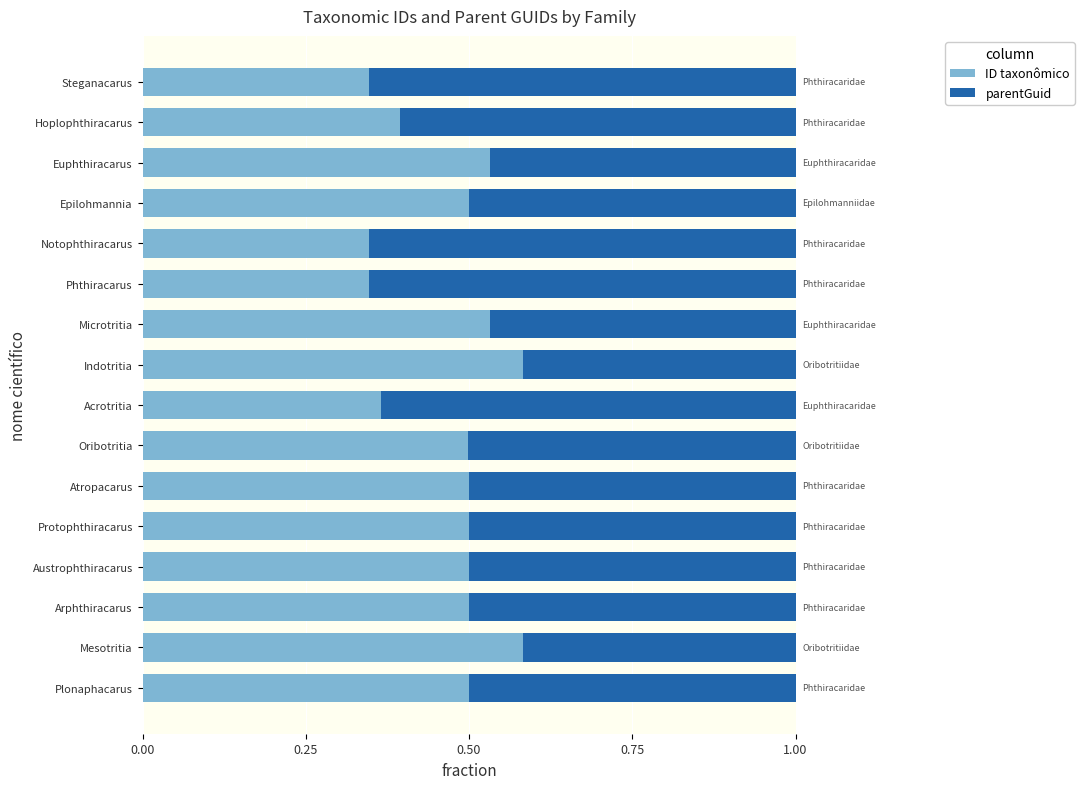

What is the total value across all series at Arphthiracarus?

1.0